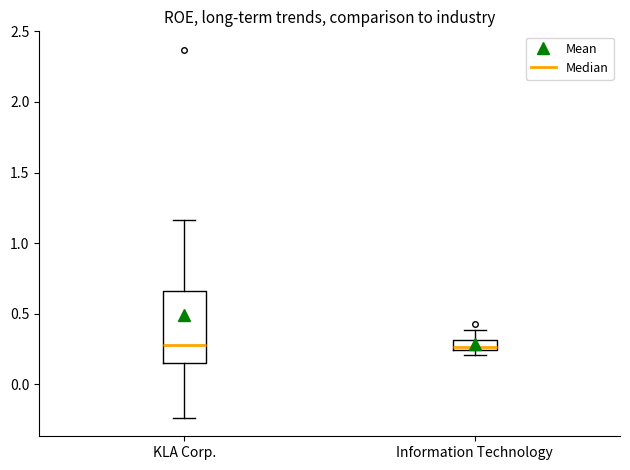

Which box is the tallest, from its lower edge to its upper edge?

KLA Corp.